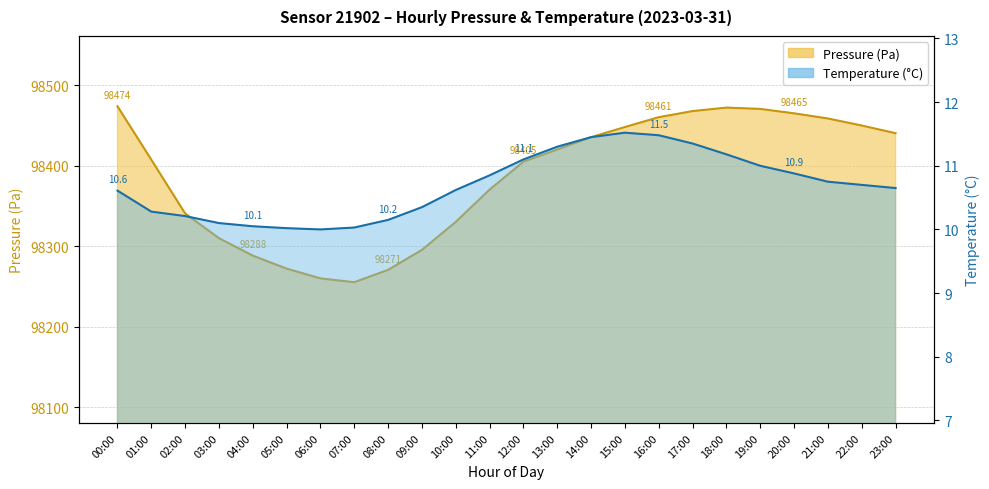

True or false: Temperature (°C) has a value of 5.7 at 14:00.

False